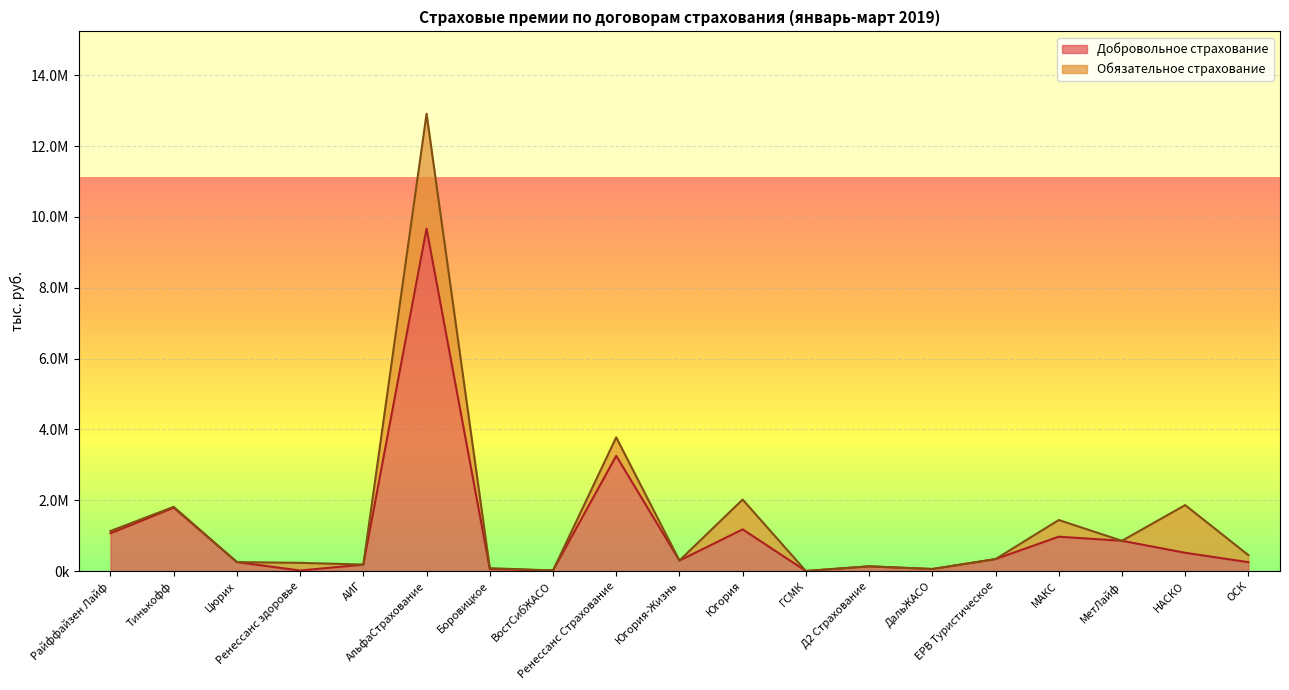

The chart shows a value of 3252357.9 at Ренессанс Страхование. True or false?

True